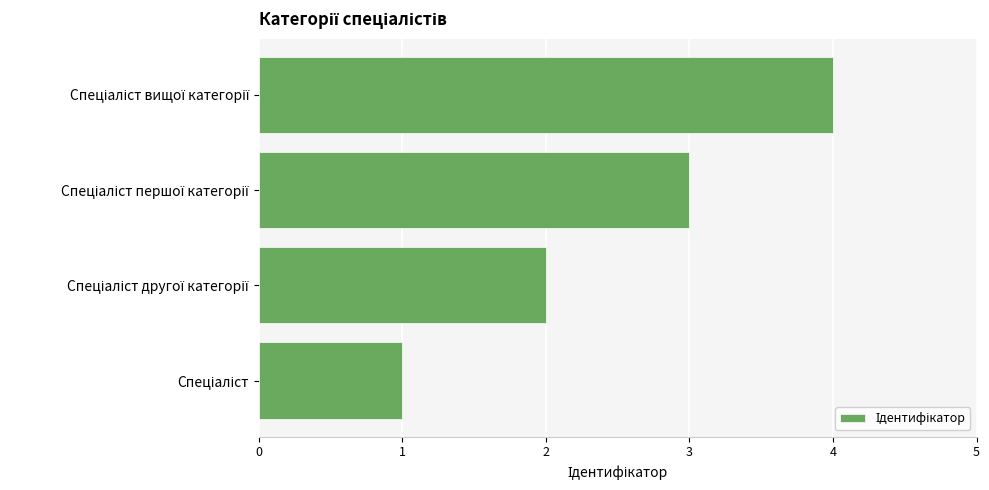

What is the smallest value displayed?

1